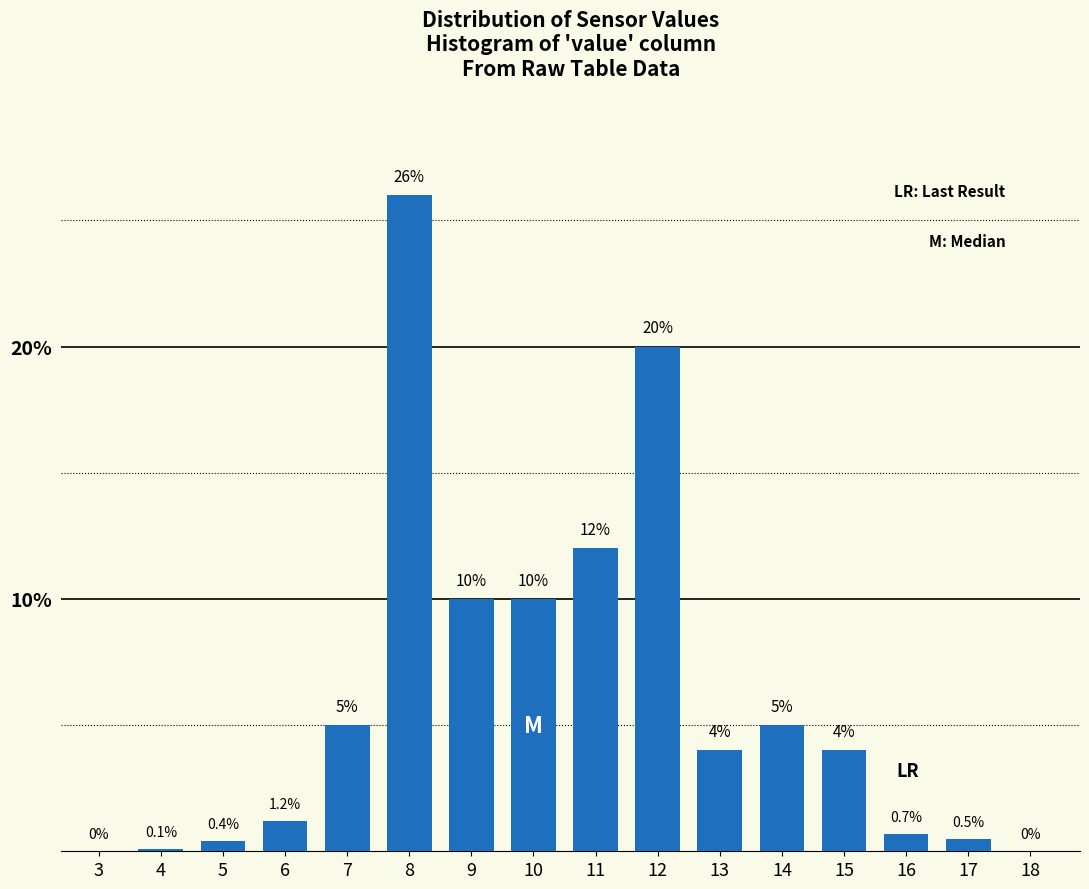

Reading left to right, transcribe all the data shown in this chart.

3=0.0	4=0.1	5=0.4	6=1.2	7=5.0	8=26.0	9=10.0	10=10.0	11=12.0	12=20.0	13=4.0	14=5.0	15=4.0	16=0.7	17=0.5	18=0.0